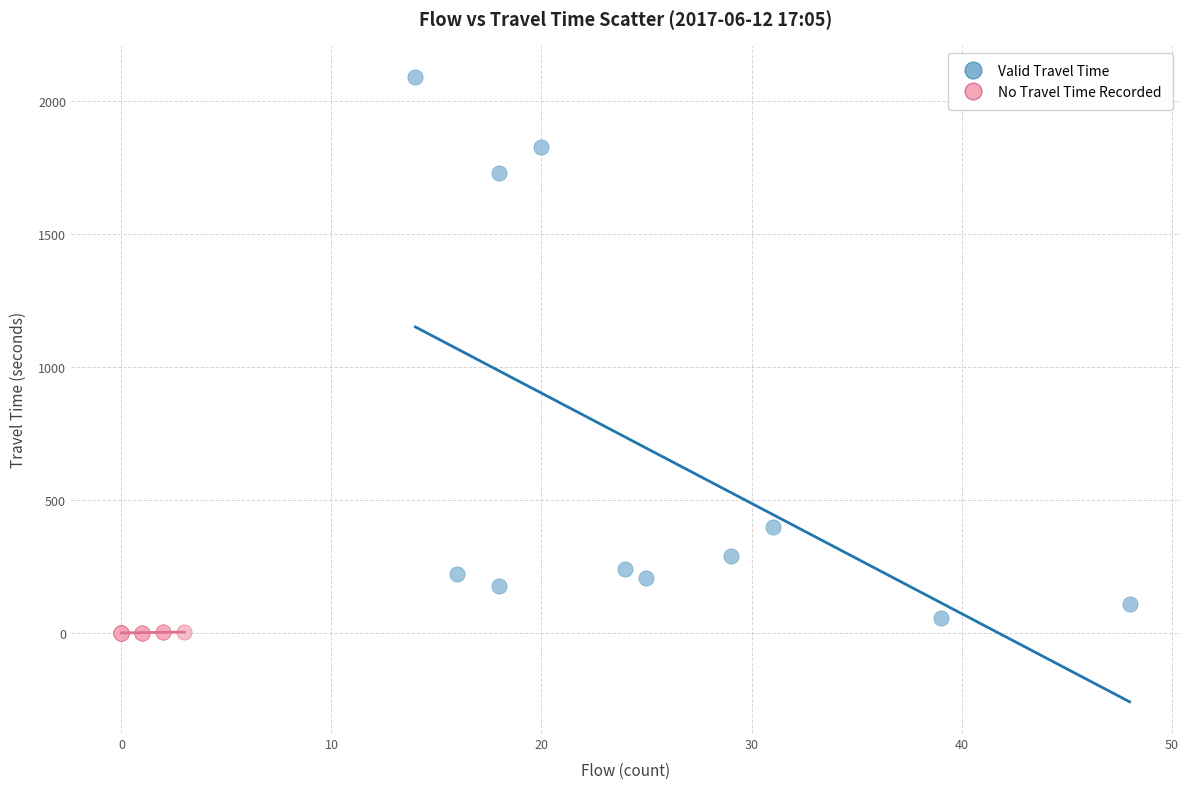

Which series has the widest spread of Y values?

Valid Travel Time